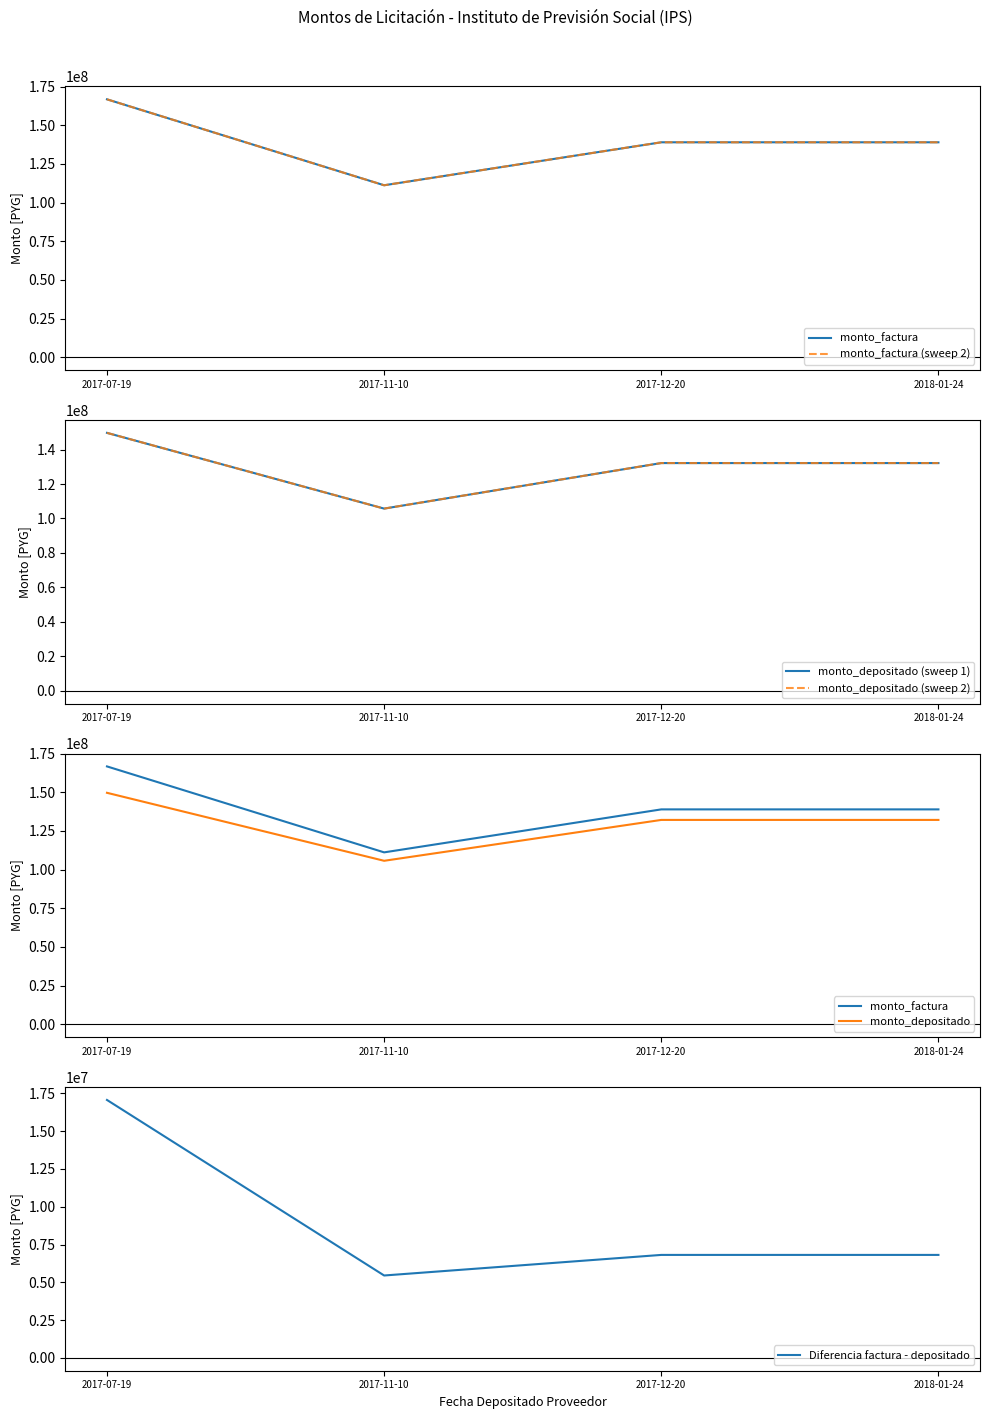

What are all the series names shown in the legend?

monto_factura, monto_factura (sweep 2), monto_depositado (sweep 1), monto_depositado (sweep 2), monto_depositado, Diferencia factura - depositado